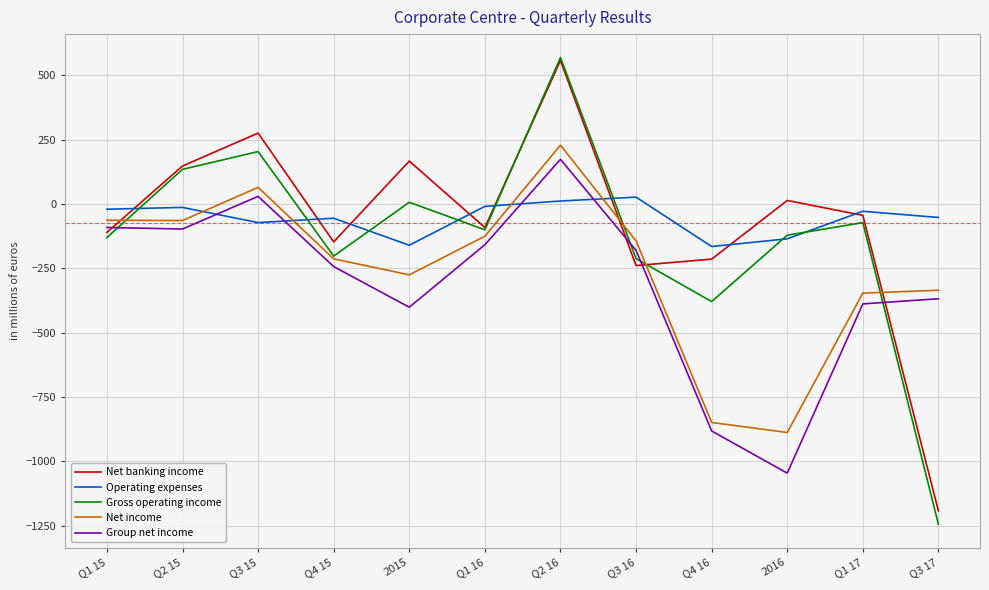

At which category is the sum across all series the highest?

Q2 16